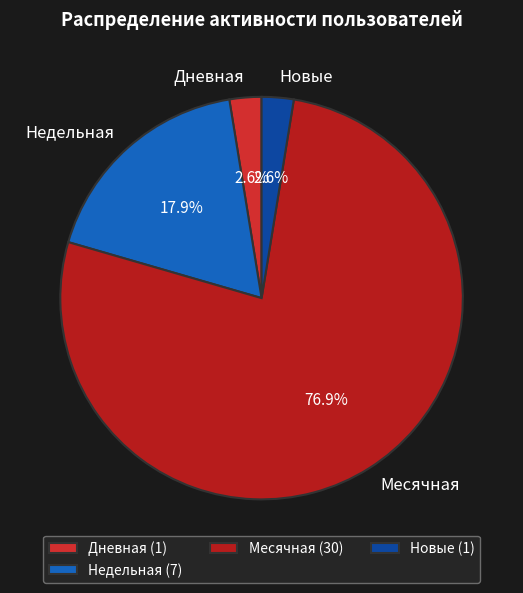

Which has a higher value, Новые or Месячная?

Месячная